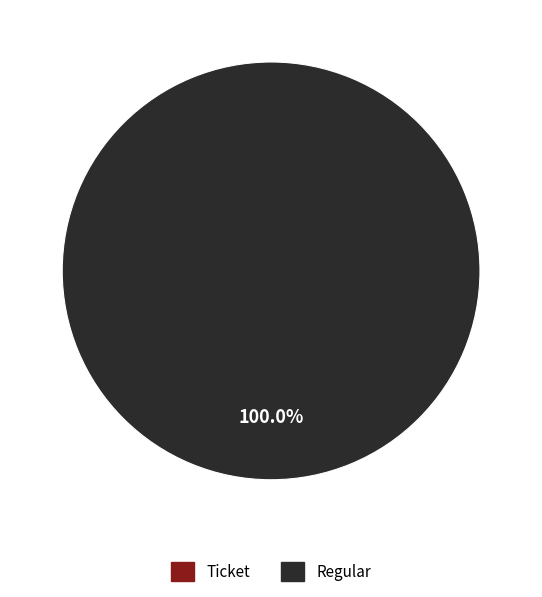

What percentage is the Regular slice, to the nearest percent?

100%